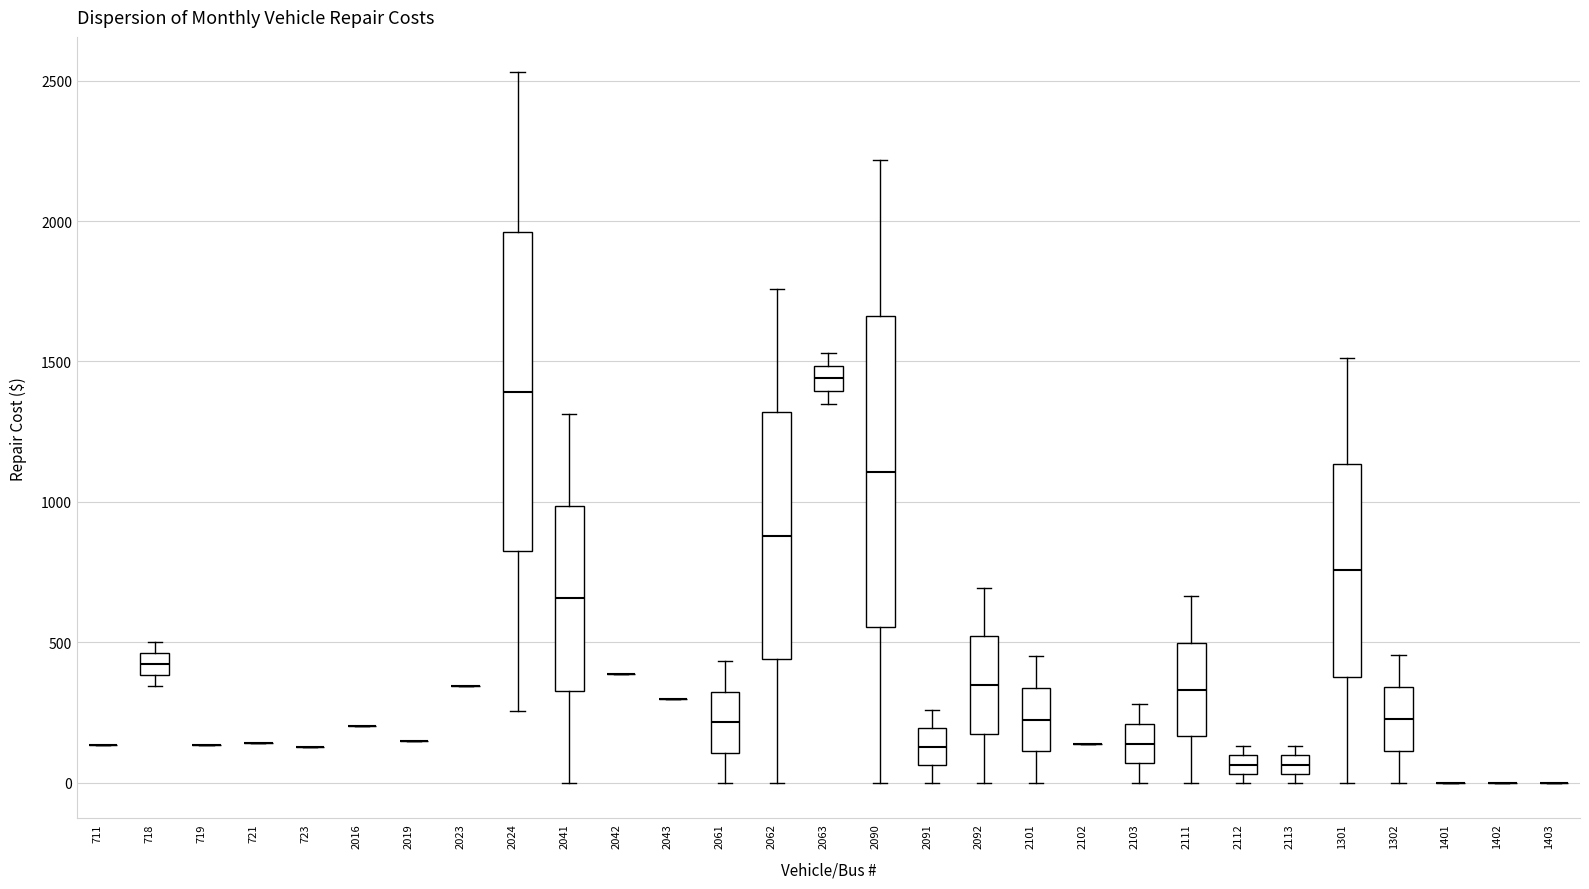

Where does the upper whisker of the box at x = 2024 end on the y-axis? The values are not printed on the chart, so give them approximately, as read against the axis.

2550